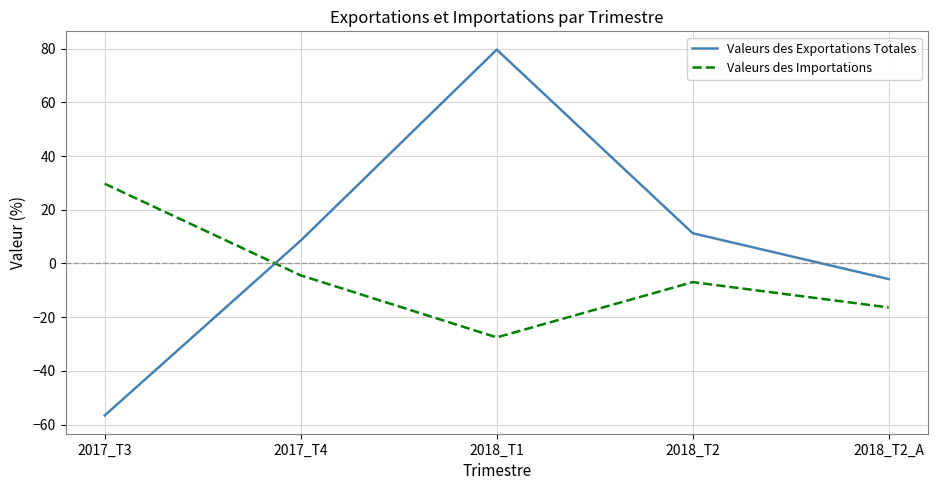

Which series has the widest spread of values?

Valeurs des Exportations Totales